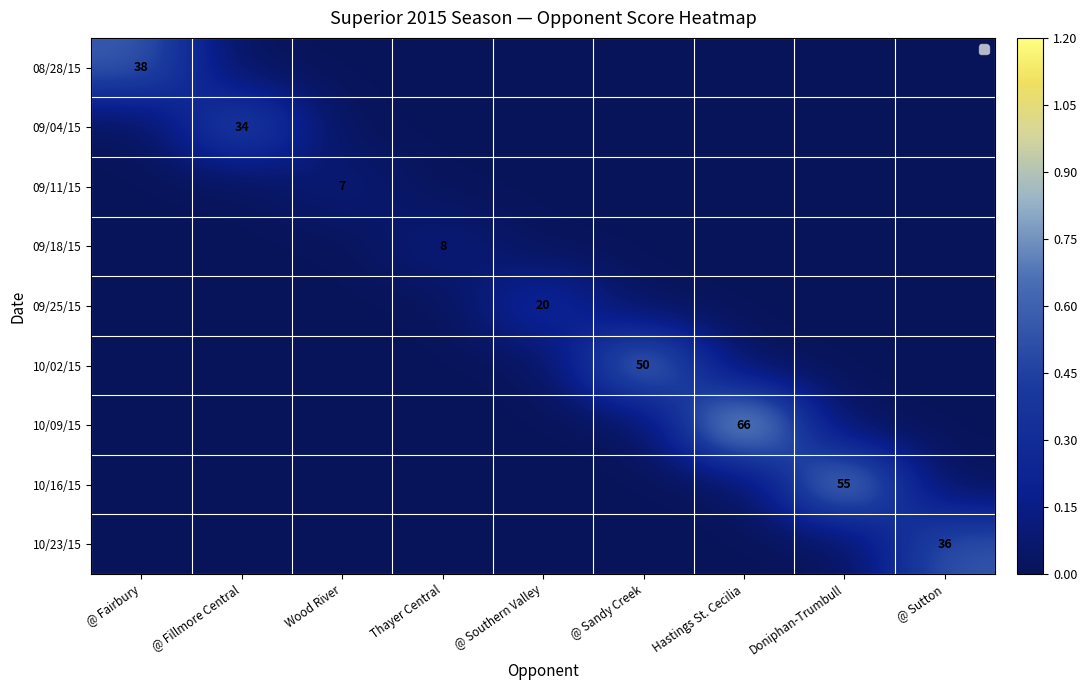

True or false: 09/11/15 has a value of 7 at Wood River.

True